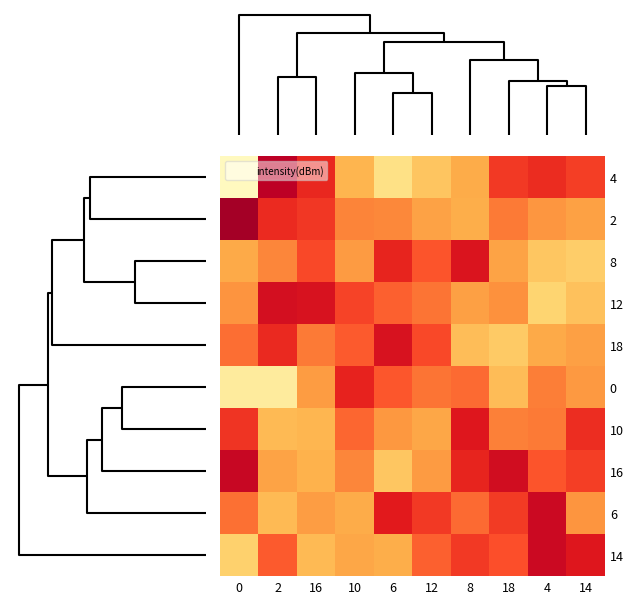

What is the spread (max minus min) of values at 10?

2.9